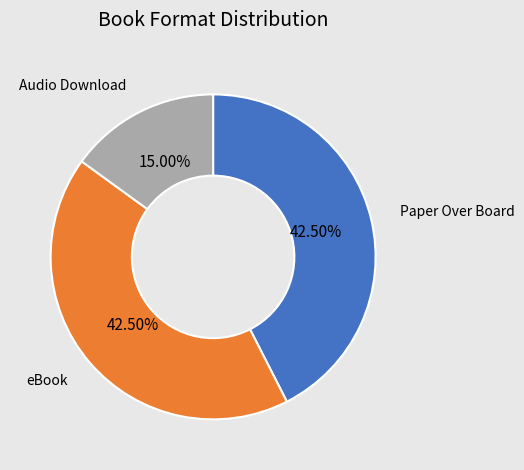

To the nearest percent, what is the average slice percentage?

33%